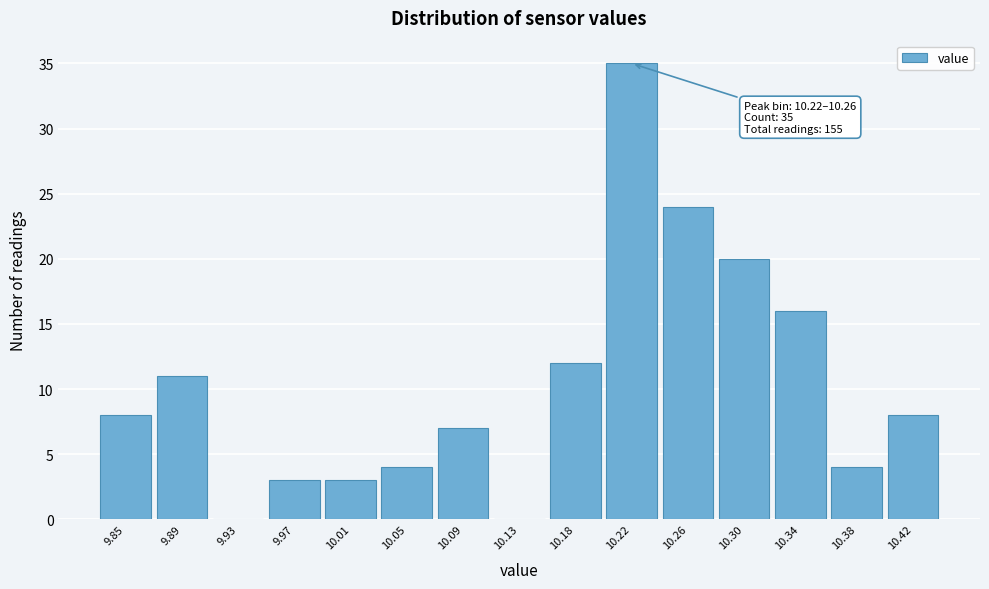

Reading right to left, extract all data points from this chart.

10.42=8	10.38=4	10.34=16	10.30=20	10.26=24	10.22=35	10.18=12	10.13=0	10.09=7	10.05=4	10.01=3	9.97=3	9.93=0	9.89=11	9.85=8